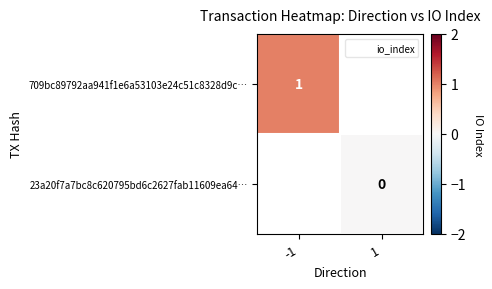

What is the maximum value shown in the chart?

1.0